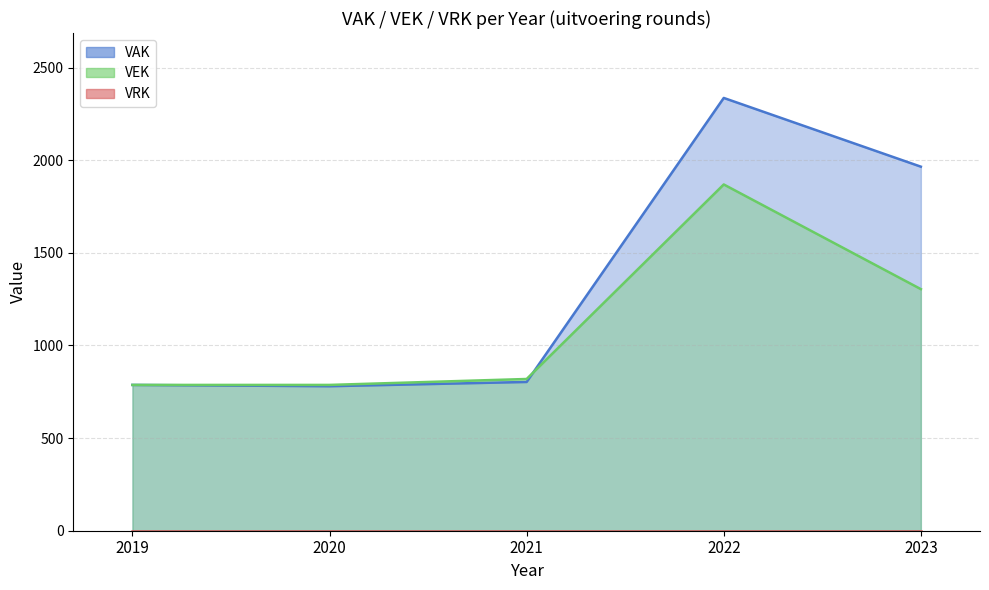

How many interior local peaks (higher than both neighbors) does the data have?

1